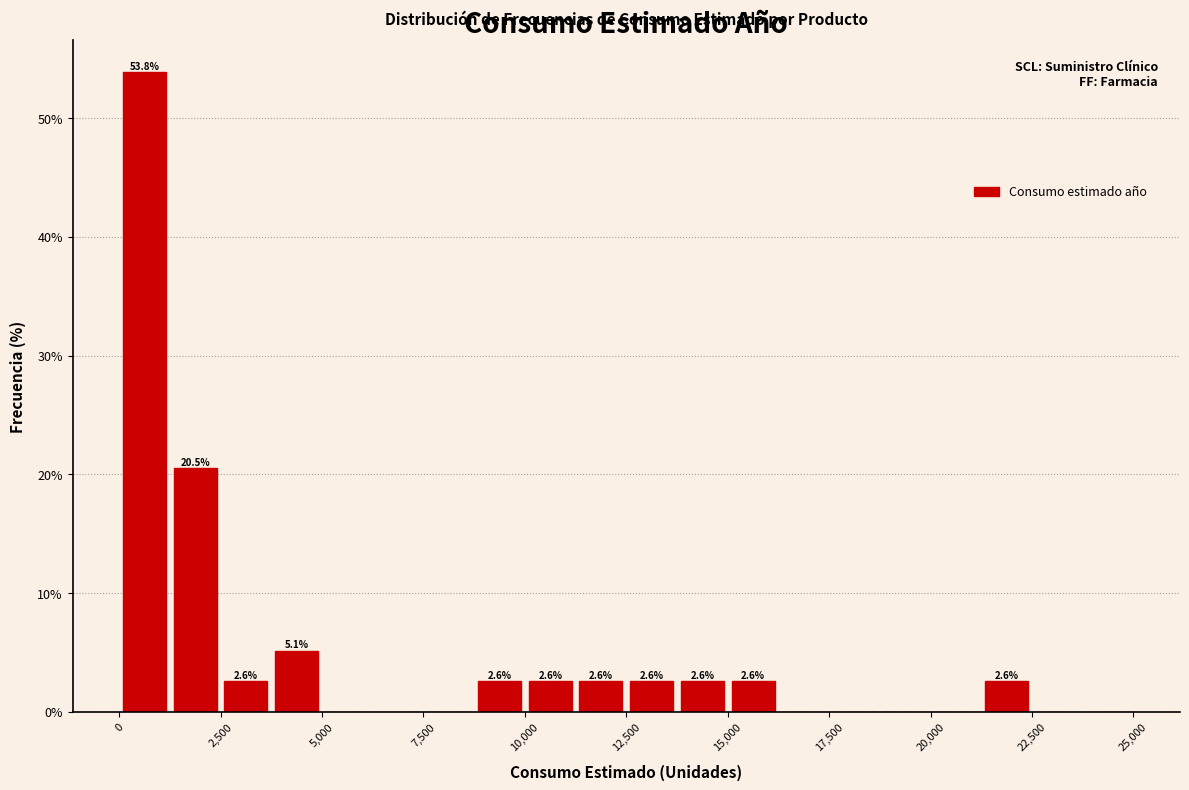

Read against the x-axis, roughly where is the centre of the tallest bar?

500